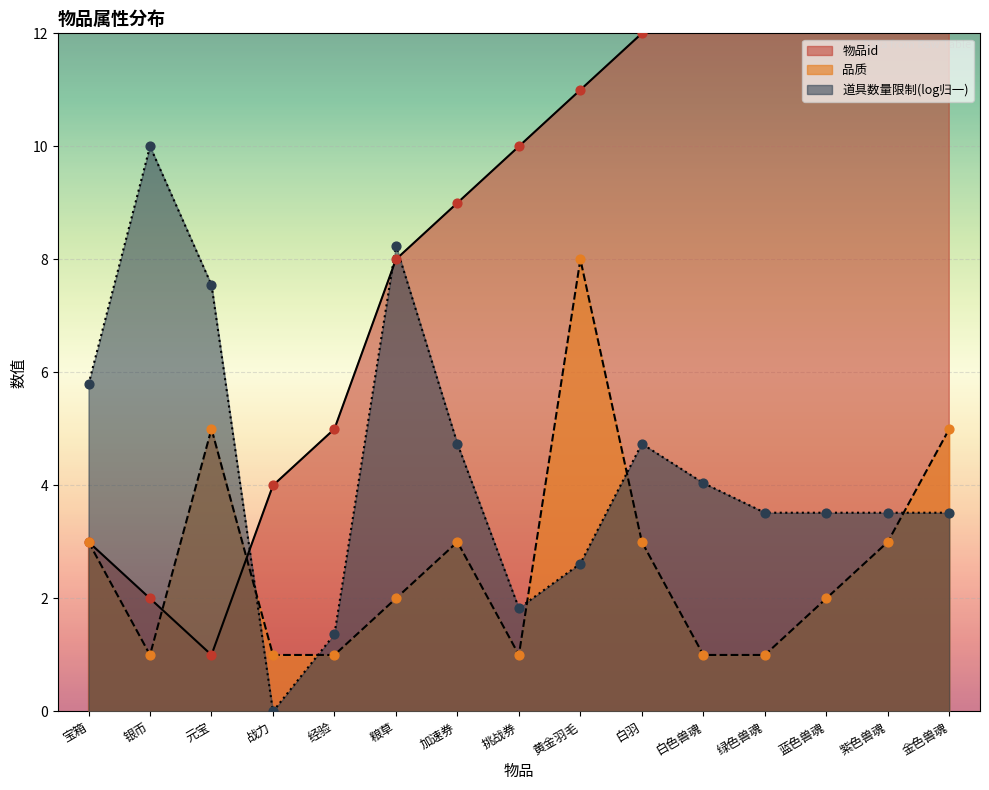

True or false: 道具数量限制(log归一) has a value of 1.0 at 加速券.

False